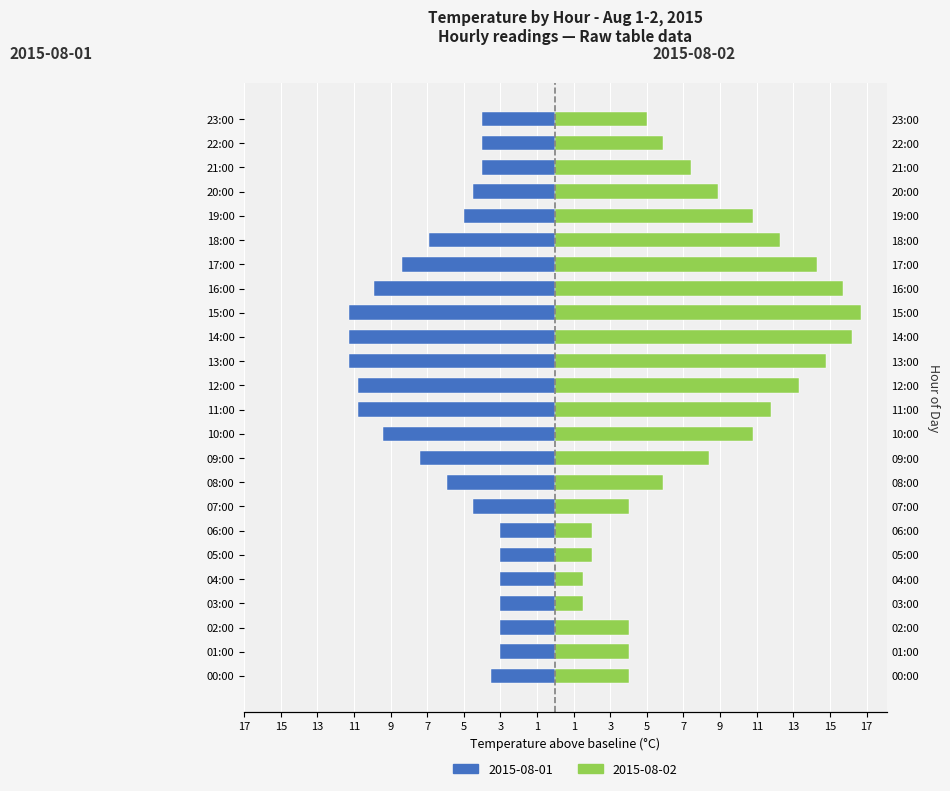

List the series in order of their peak value, highest first.

Day2_temp, Day1_temp